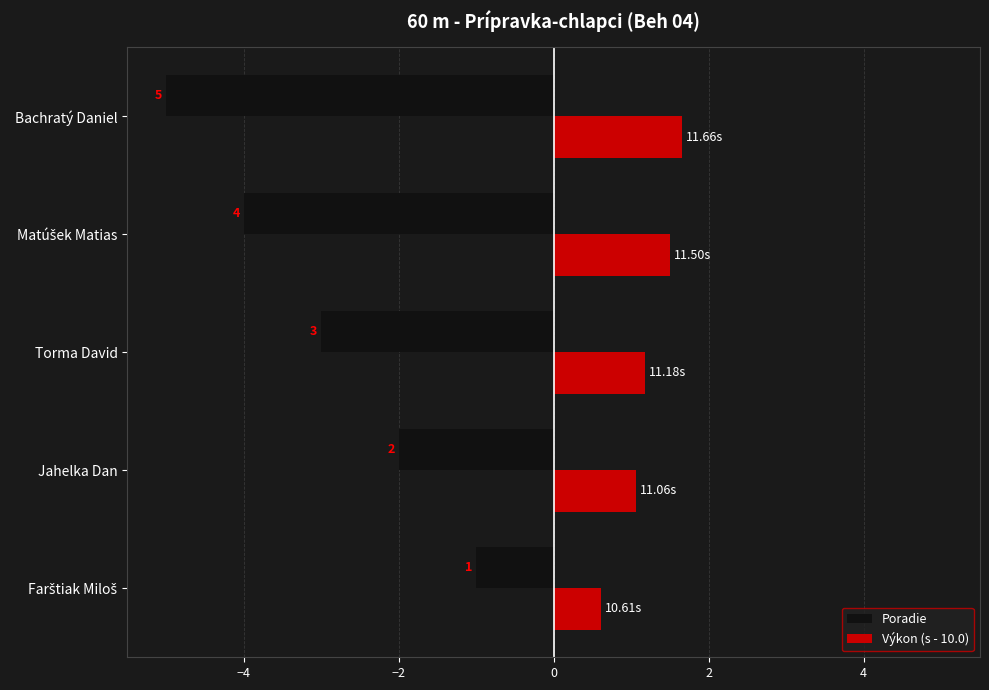

Rank the series by their average value, from highest to lowest.

Výkon (s - 10.0), Poradie